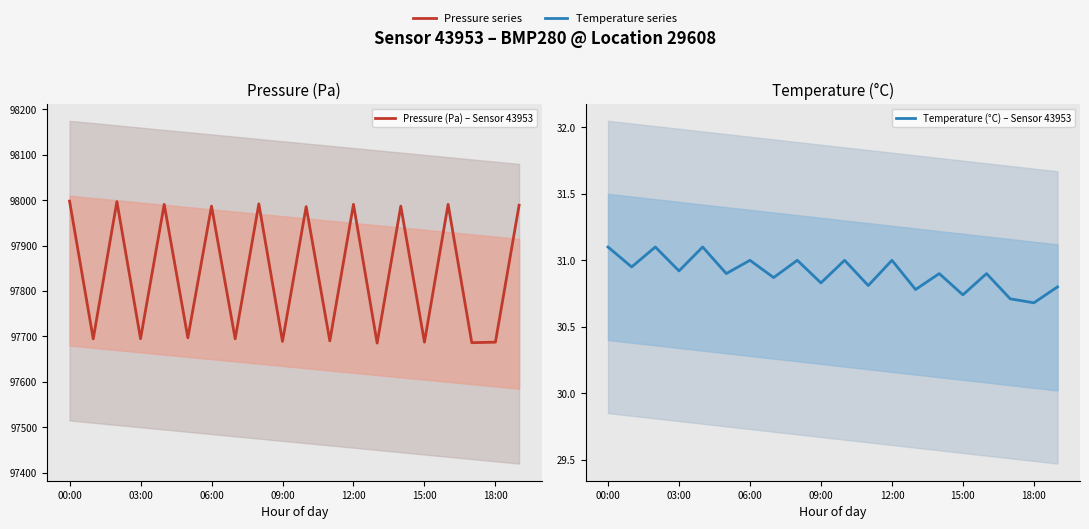

What is the value of the Temperature (°C) – Sensor 43953 point at the 9th from the left?

31.0